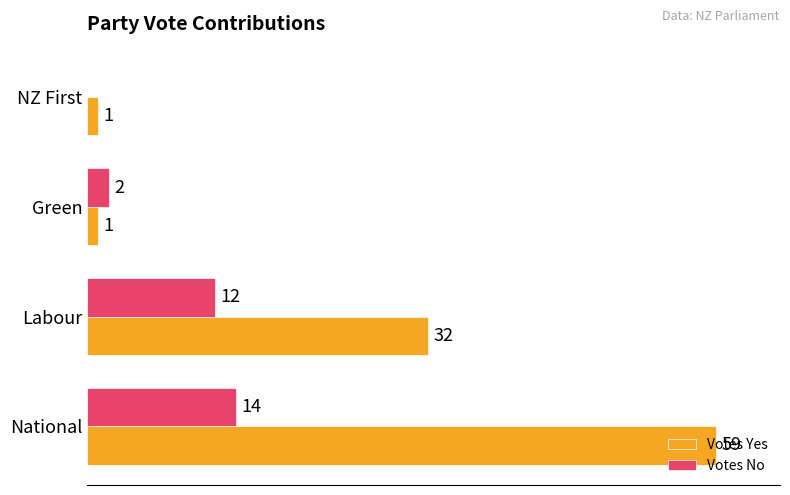

At which category does the chart reach its peak across all series?

National